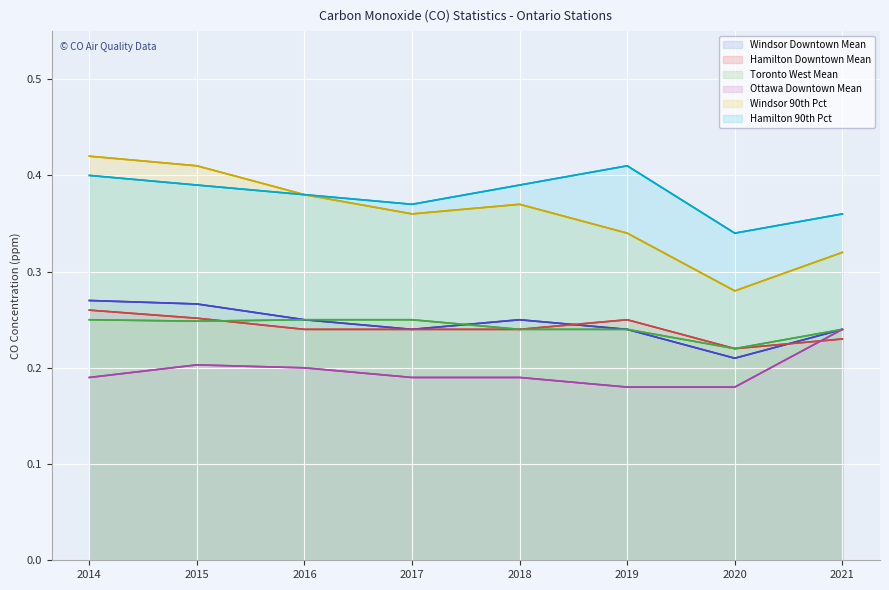

What is the total value across all series at 2015?

1.8